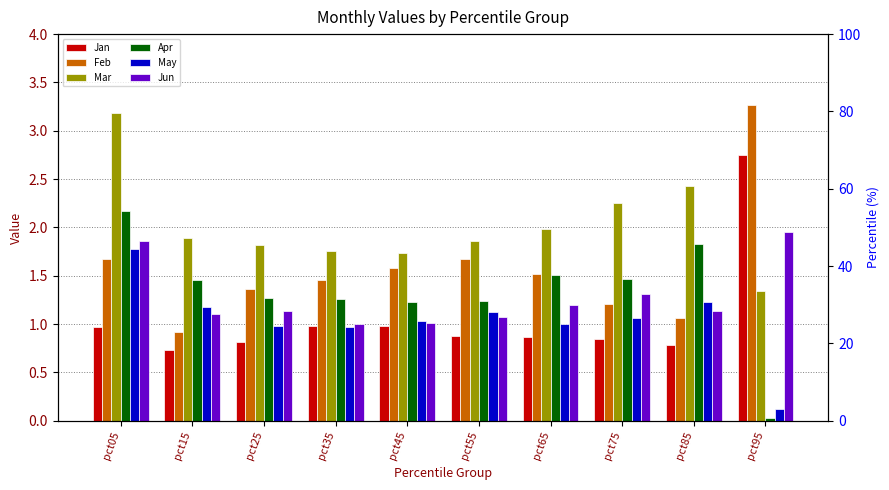

Between pct25 and pct75, which series saw the biggest shift?

Mar